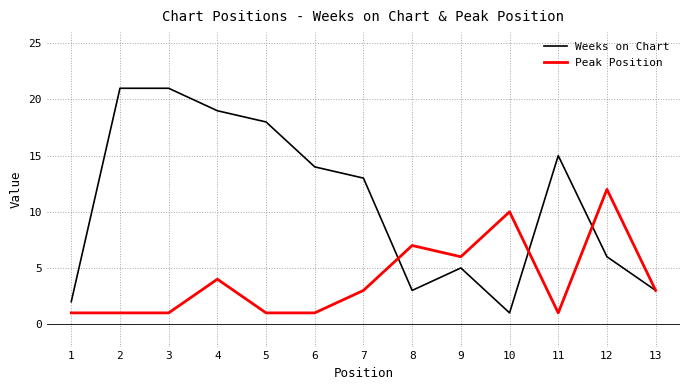

List the series in order of their overall mean, highest first.

Weeks on Chart, Peak Position